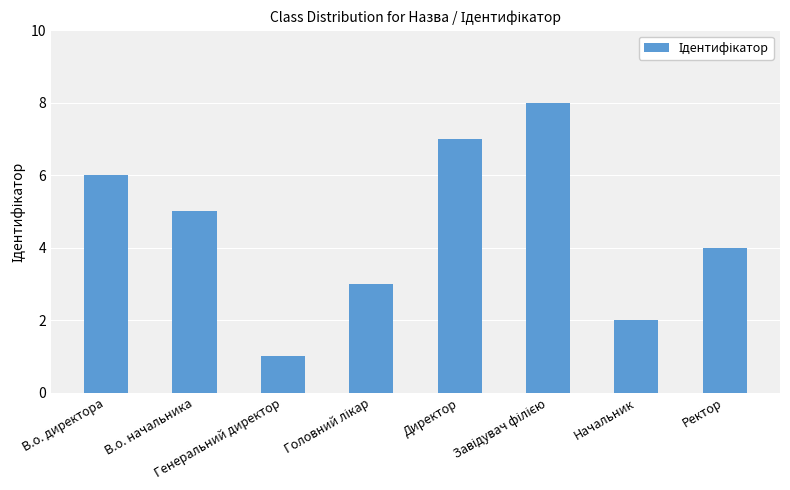

Count the number of data series in this chart.

1